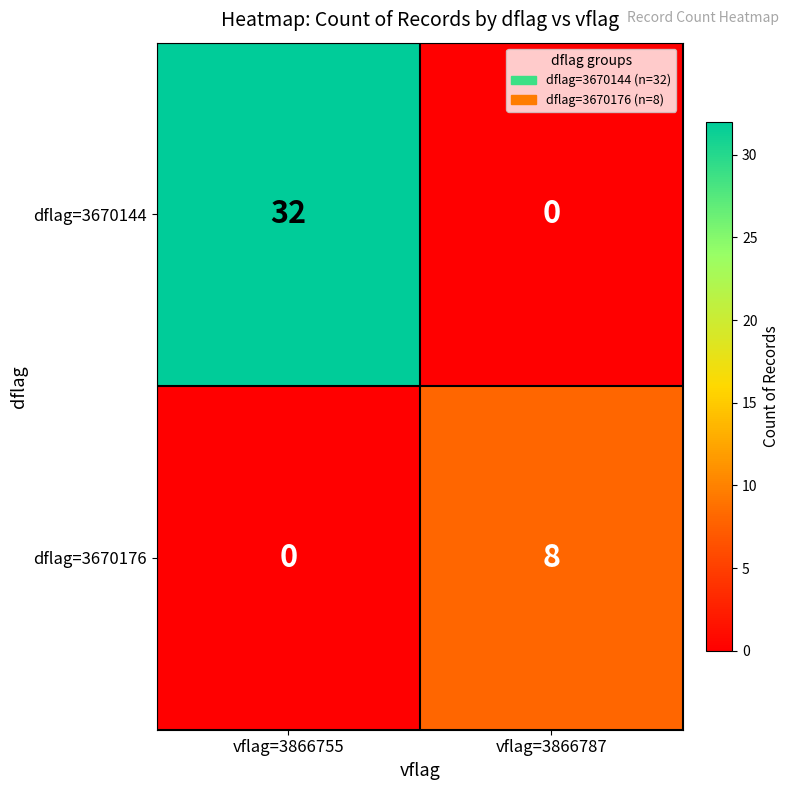

Reading left to right, what are all the values shown in this chart?

dflag=3670144: vflag=3866755=32	vflag=3866787=0
dflag=3670176: vflag=3866755=0	vflag=3866787=8